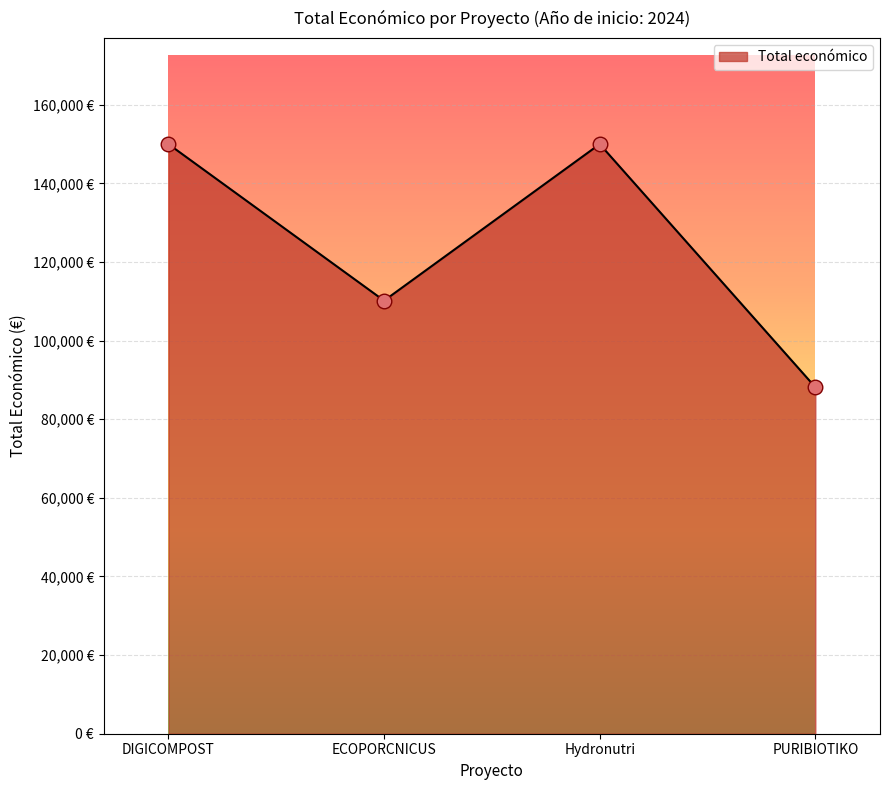

Between ECOPORCNICUS and PURIBIOTIKO, which is larger?

ECOPORCNICUS